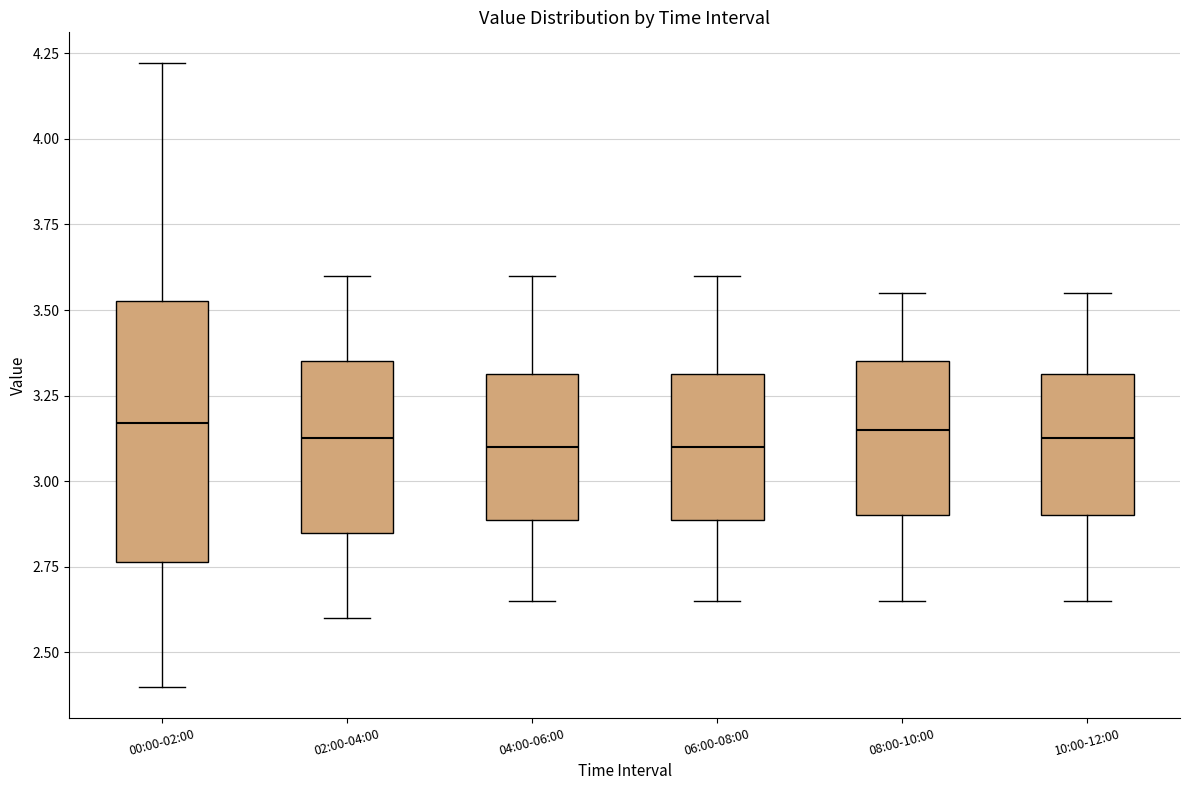

Reading left to right, transcribe this box plot: for each box, give where its median line is, the range the box spans, and where its two whiskers end, as read against the y-axis. The values are not printed on the chart, so give them approximately, as read against the axis.

00:00-02:00: median 3.15, box 2.75 to 3.55, whiskers 2.40 to 4.20
02:00-04:00: median 3.15, box 2.85 to 3.35, whiskers 2.60 to 3.60
04:00-06:00: median 3.10, box 2.90 to 3.30, whiskers 2.65 to 3.60
06:00-08:00: median 3.10, box 2.90 to 3.30, whiskers 2.65 to 3.60
08:00-10:00: median 3.15, box 2.90 to 3.35, whiskers 2.65 to 3.55
10:00-12:00: median 3.15, box 2.90 to 3.30, whiskers 2.65 to 3.55